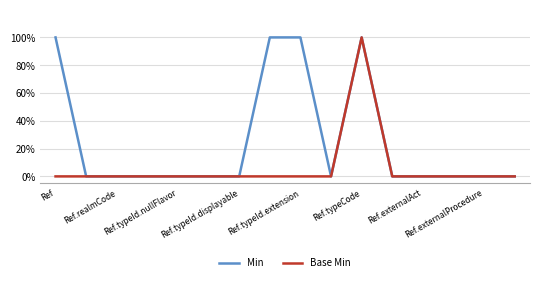

True or false: Min and Base Min cross at least once.

False